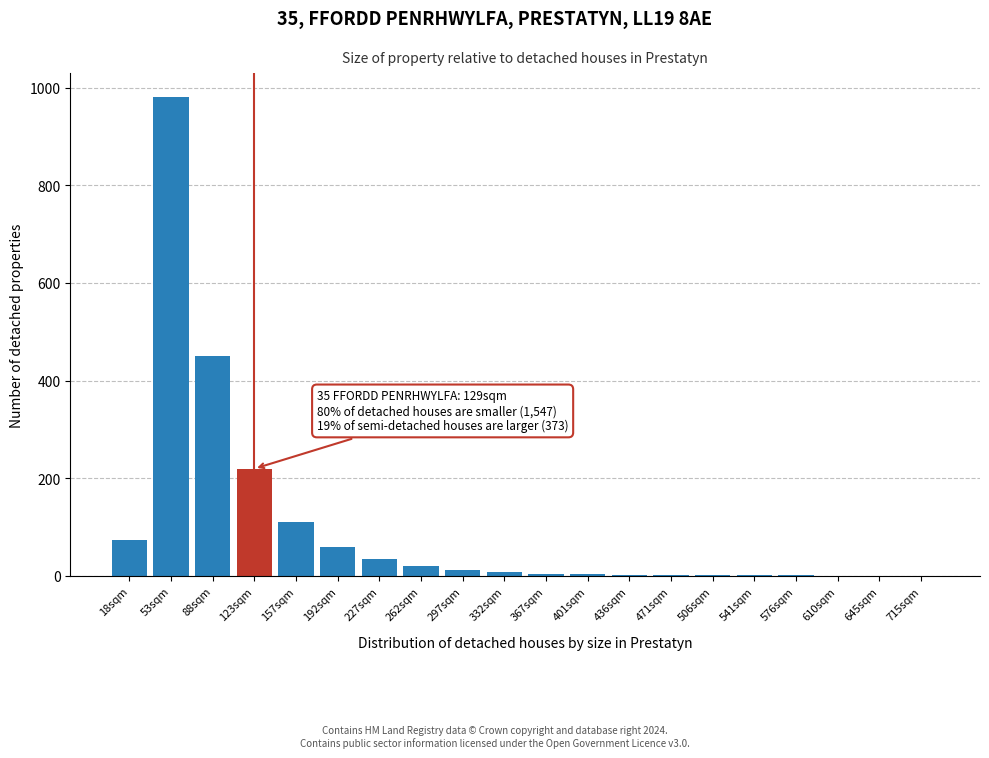

What is the sum of all values?

1994